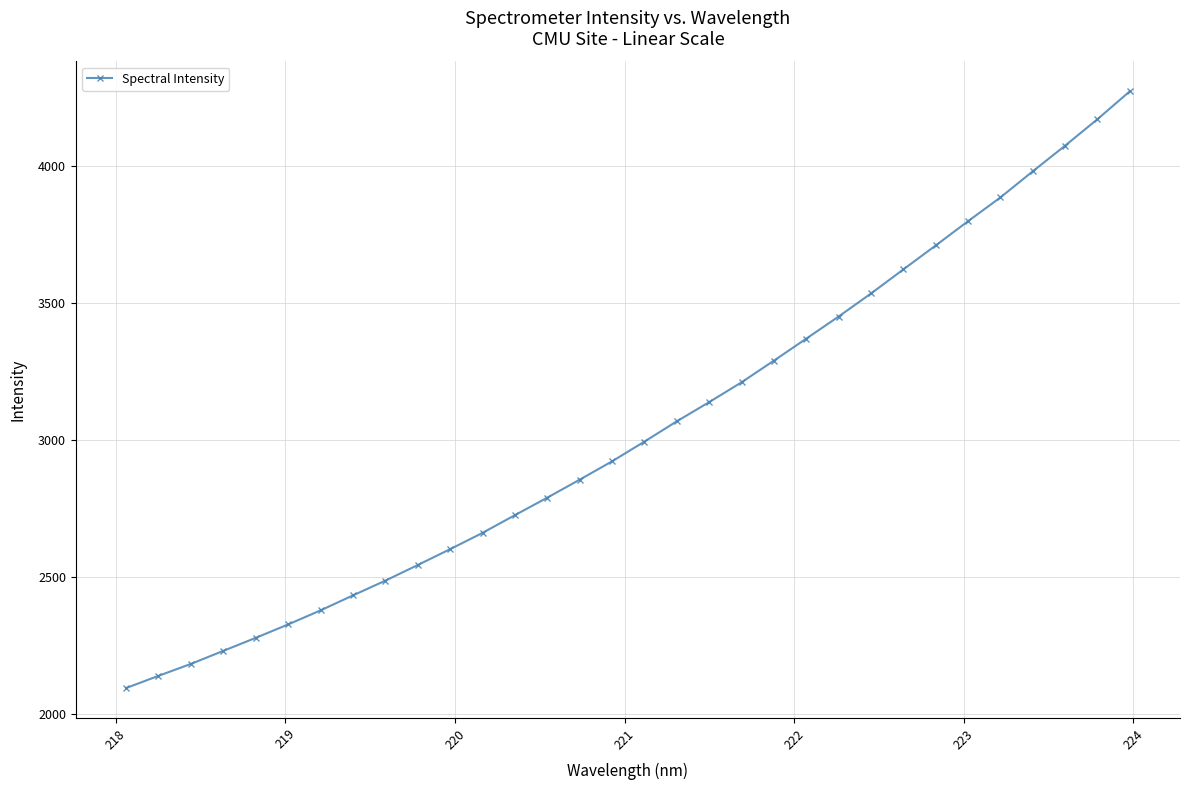

What is the value of the 15th point from the left?

2855.3